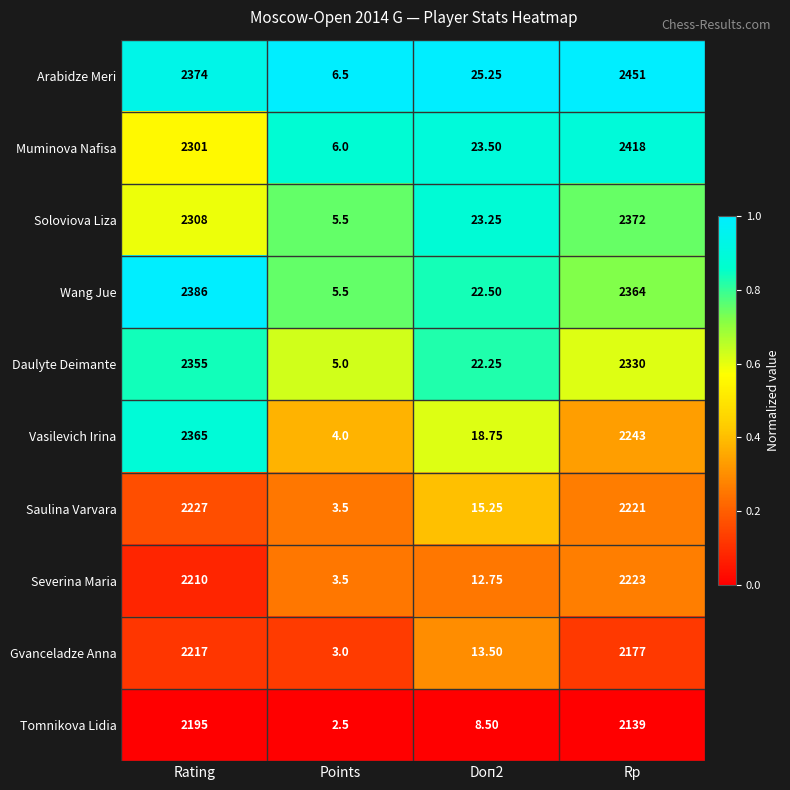

Between Doп2 and Rp, which series saw the biggest shift?

Arabidze Meri